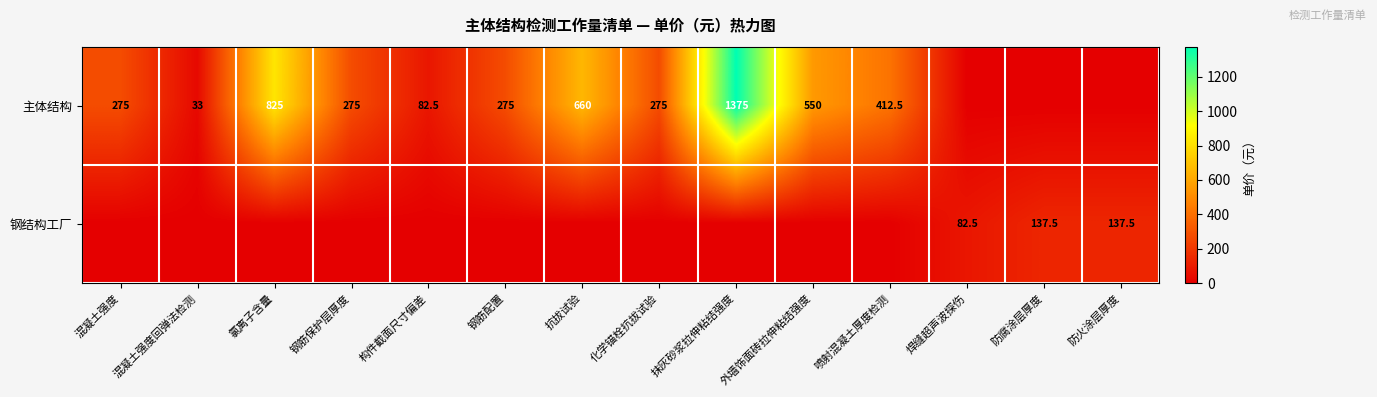

The value of 主体结构 at 抹灰砂浆拉伸粘结强度 is 2422.0. True or false?

False